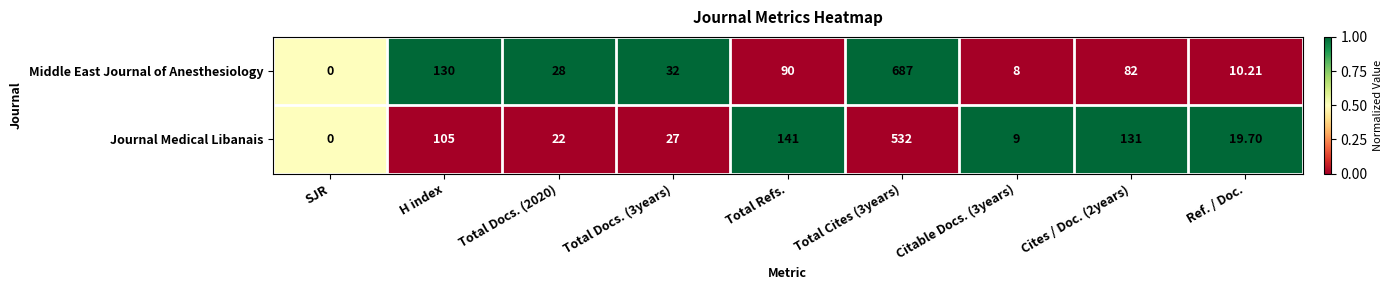

Which series has the largest total across all categories?

Middle East Journal of Anesthesiology